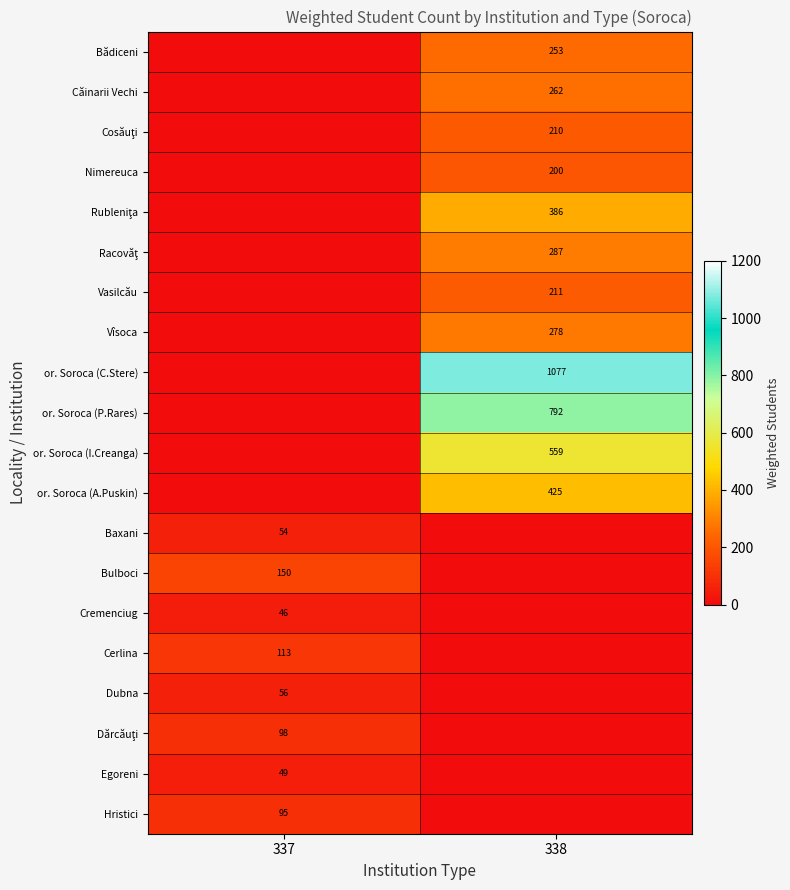

True or false: Bădiceni has a value of 253 at 338.

True